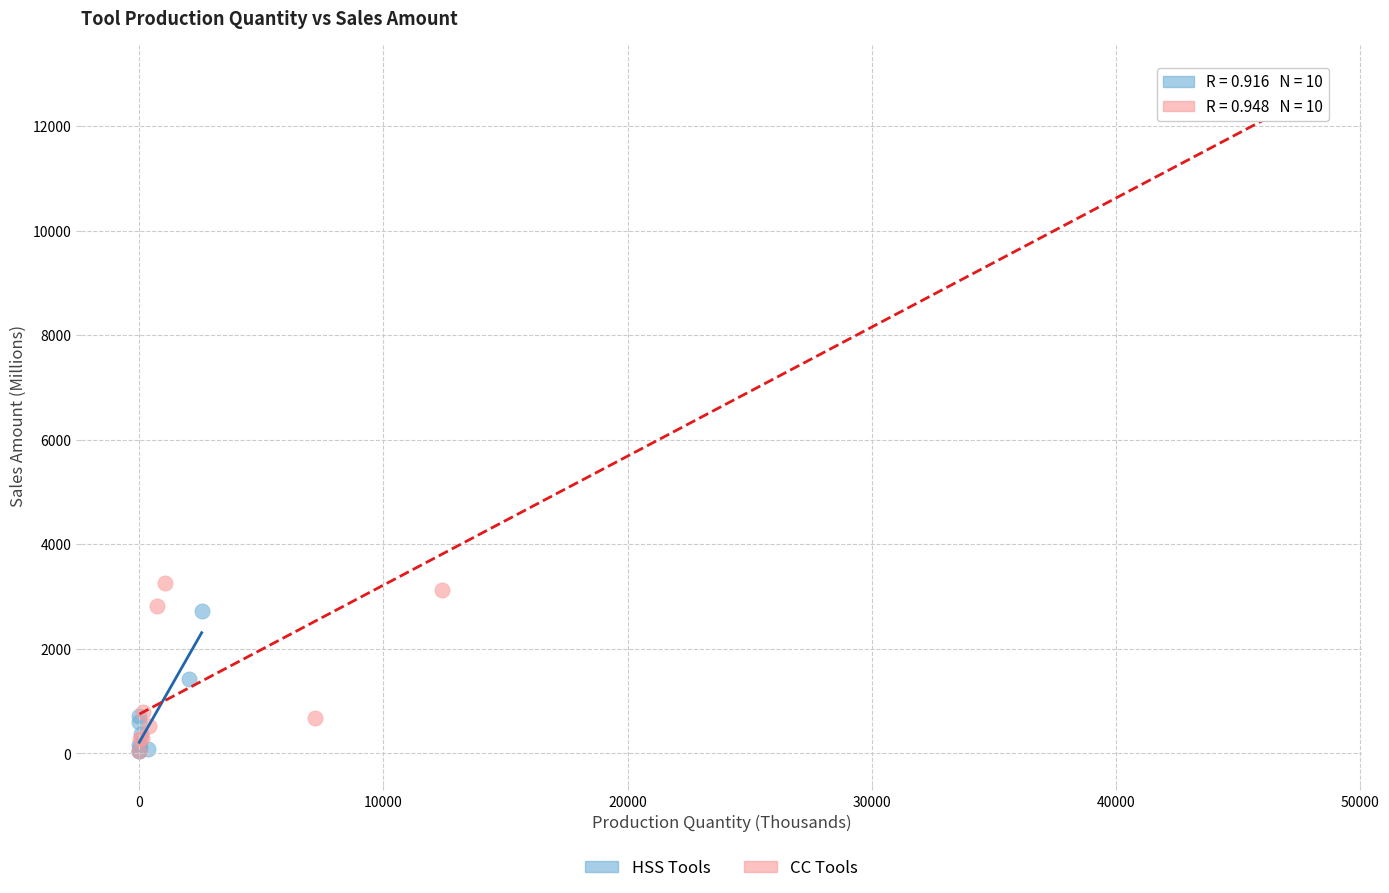

Which series contains the highest Y value?

CC Tools